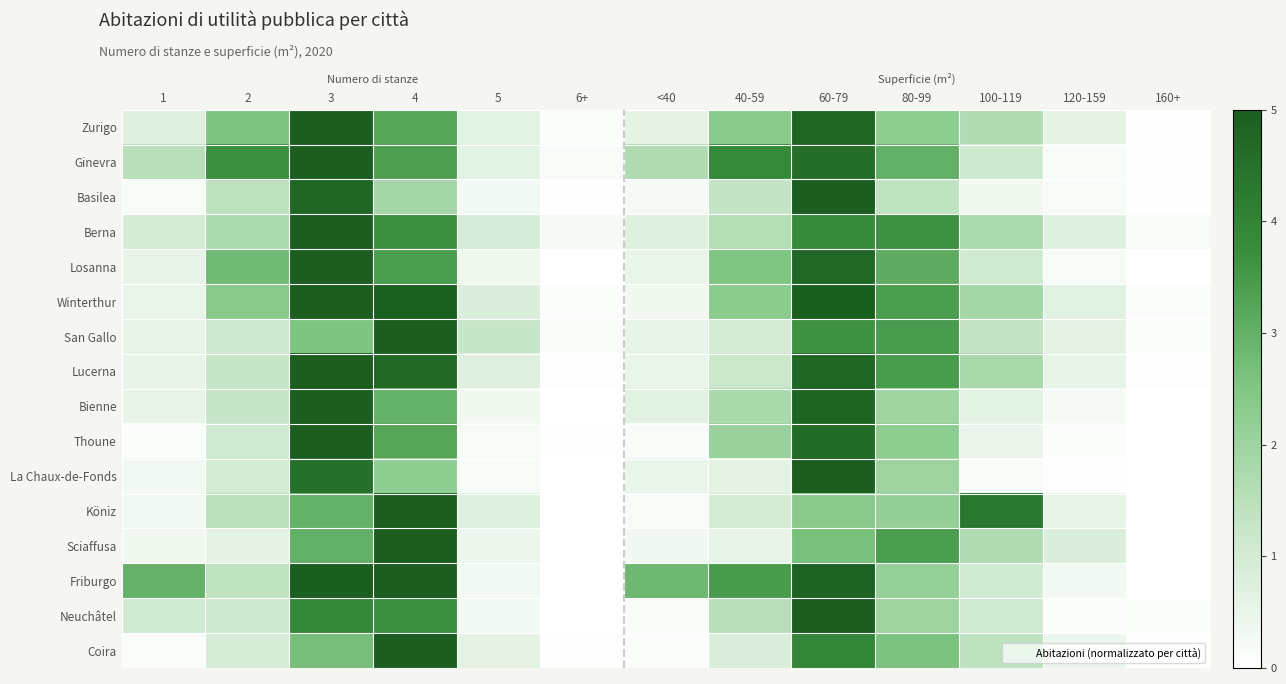

Between 100-119 and 2, which is larger?

2